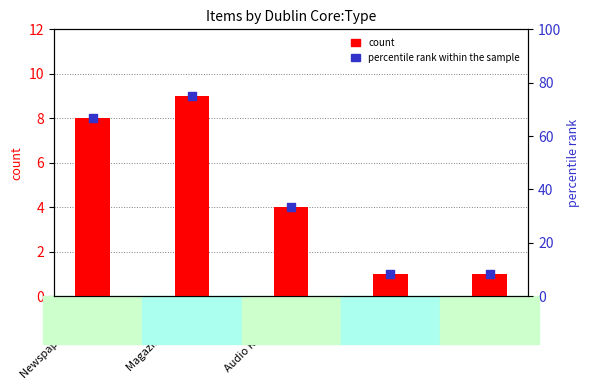

At how many categories does at least one series exceed 68?

1